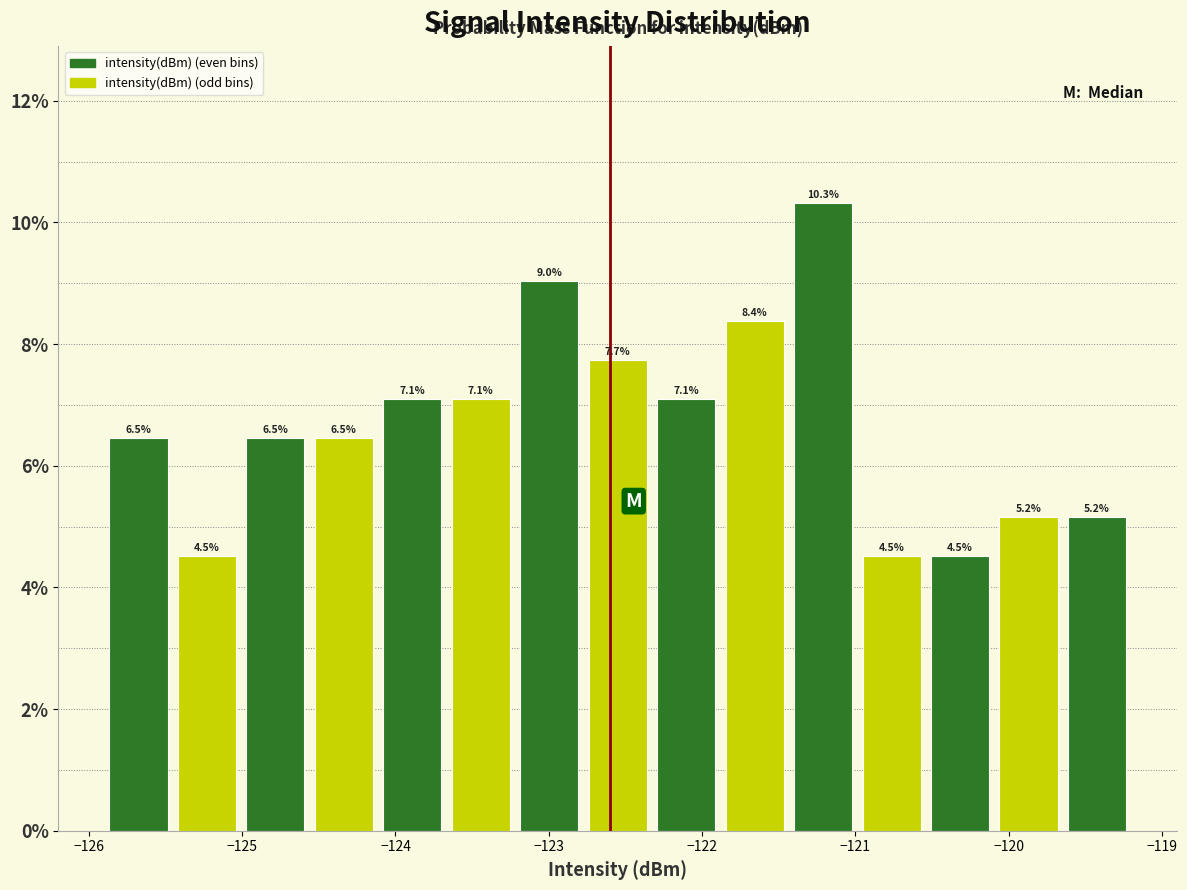

Reading left to right, transcribe this chart: for each bar, give the range it covers on the x-axis and its height. The bar edges are not printed on the chart, so give them approximately, as read against the axis.

-125.9 to -125.5: 6.5
-125.5 to -125.0: 4.5
-125.0 to -124.6: 6.5
-124.6 to -124.1: 6.5
-124.1 to -123.7: 7.1
-123.7 to -123.2: 7.1
-123.2 to -122.8: 9.0
-122.8 to -122.3: 7.7
-122.3 to -121.9: 7.1
-121.9 to -121.4: 8.4
-121.4 to -121.0: 10.3
-121.0 to -120.5: 4.5
-120.5 to -120.1: 4.5
-120.1 to -119.6: 5.2
-119.6 to -119.2: 5.2